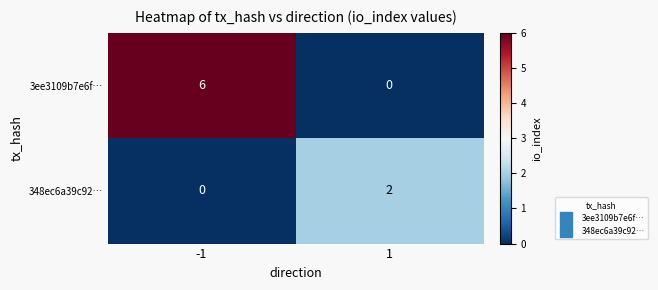

What is the difference between the 3ee3109b7e6f… values at -1 and 1?

6